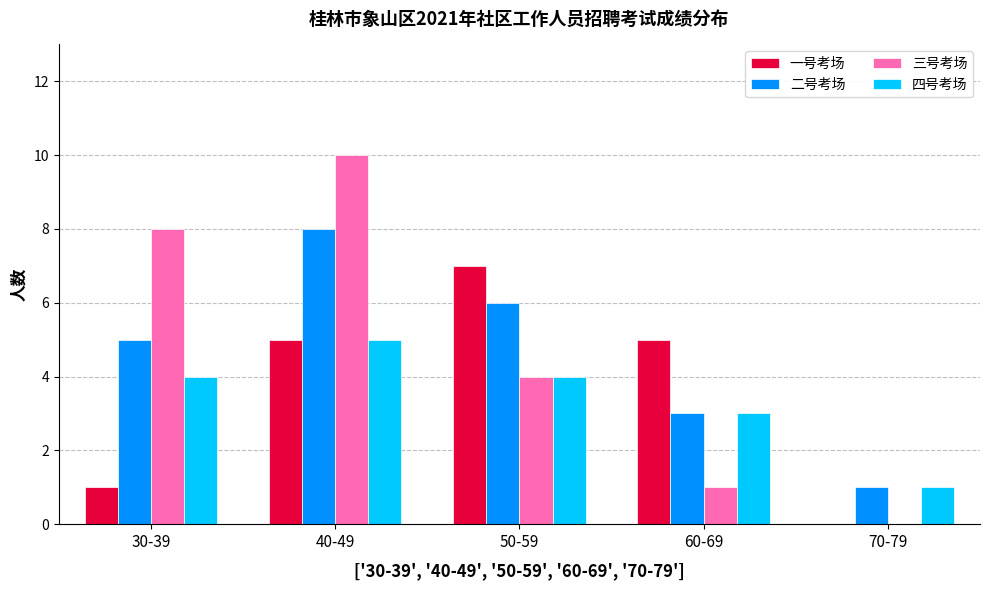

What is the sum of all 三号考场 values?

23